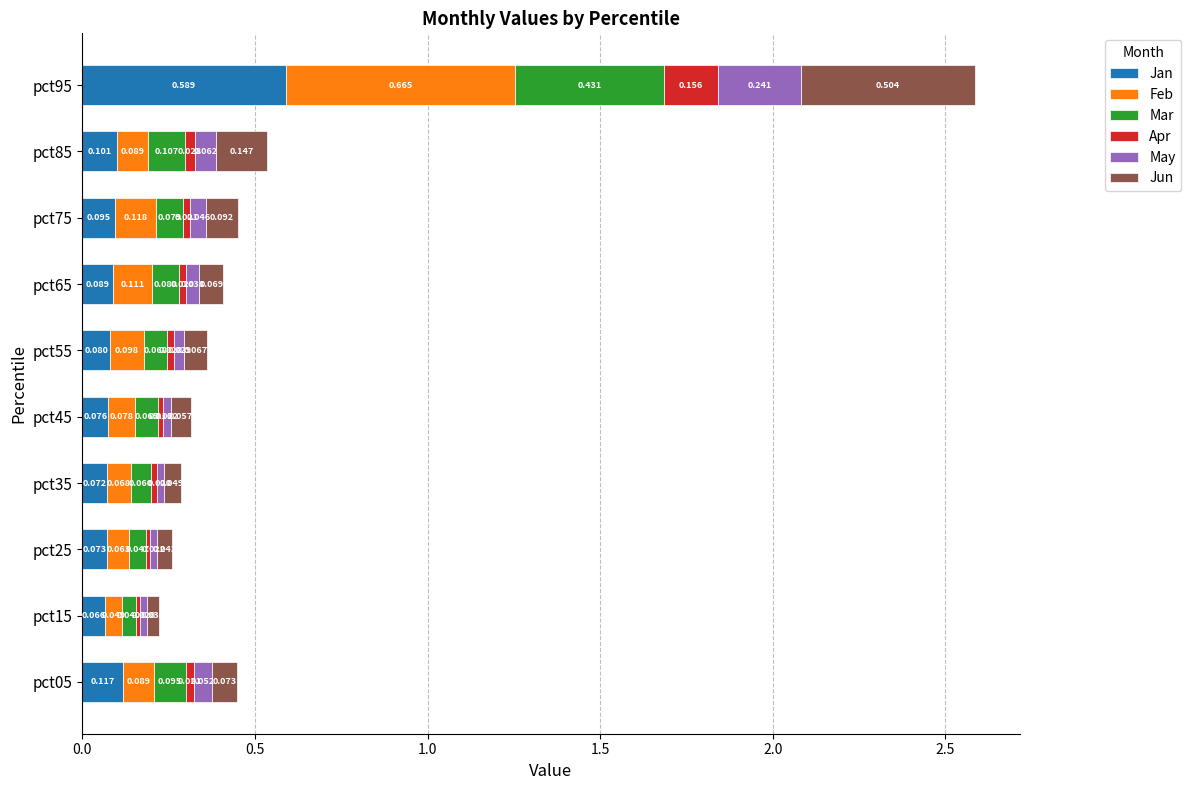

What are all the series names shown in the legend?

Jan, Feb, Mar, Apr, May, Jun